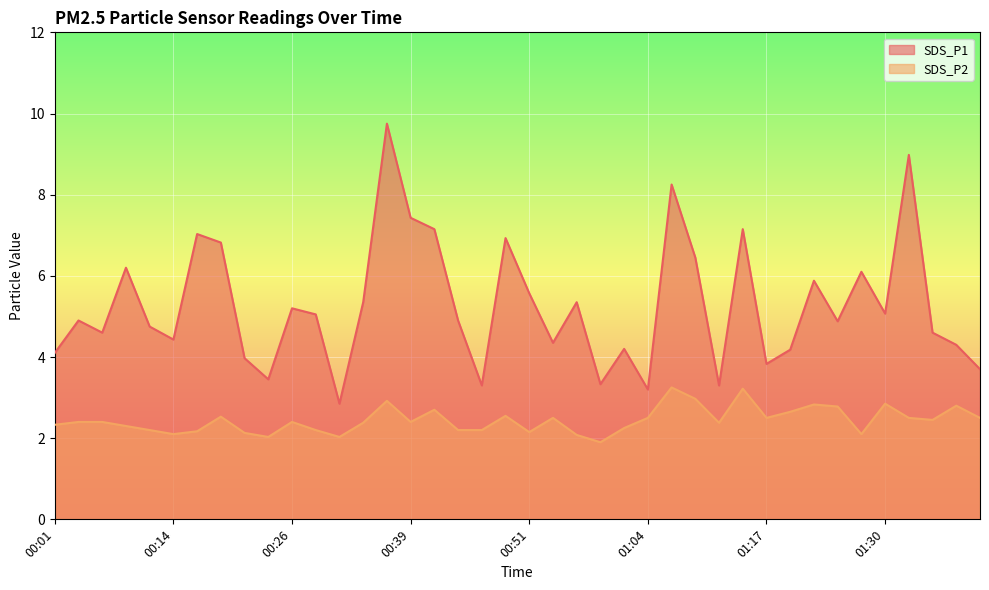

True or false: SDS_P1 has a value of 8.8 at 00:57.

False